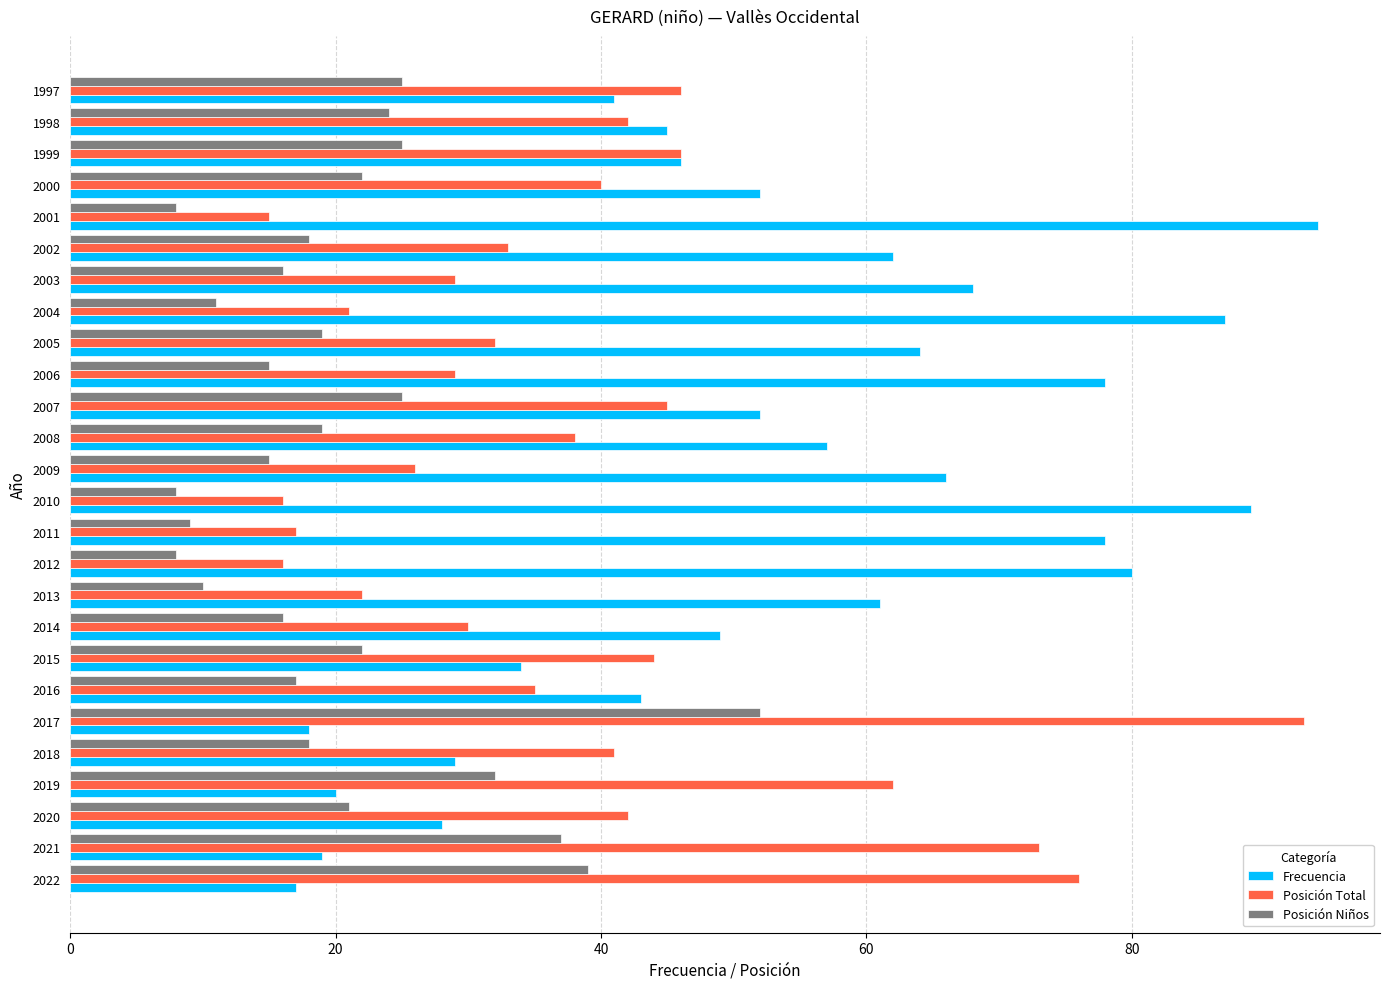

What is the greatest value displayed?

94